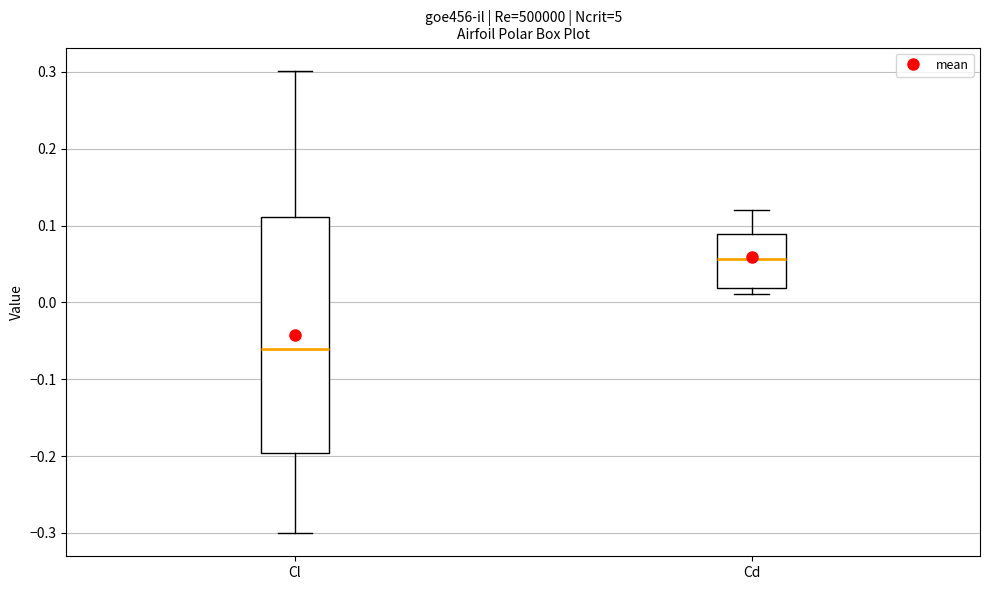

Which box has the highest median line?

Cd